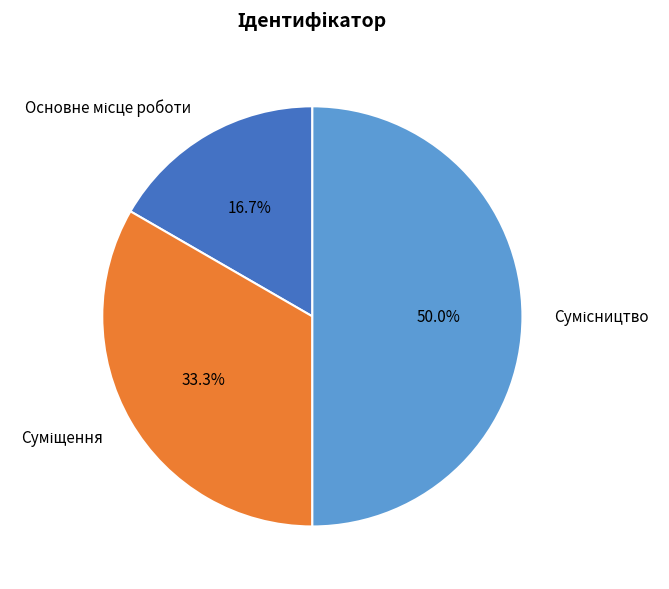

Which slice is the smallest?

Основне місце роботи